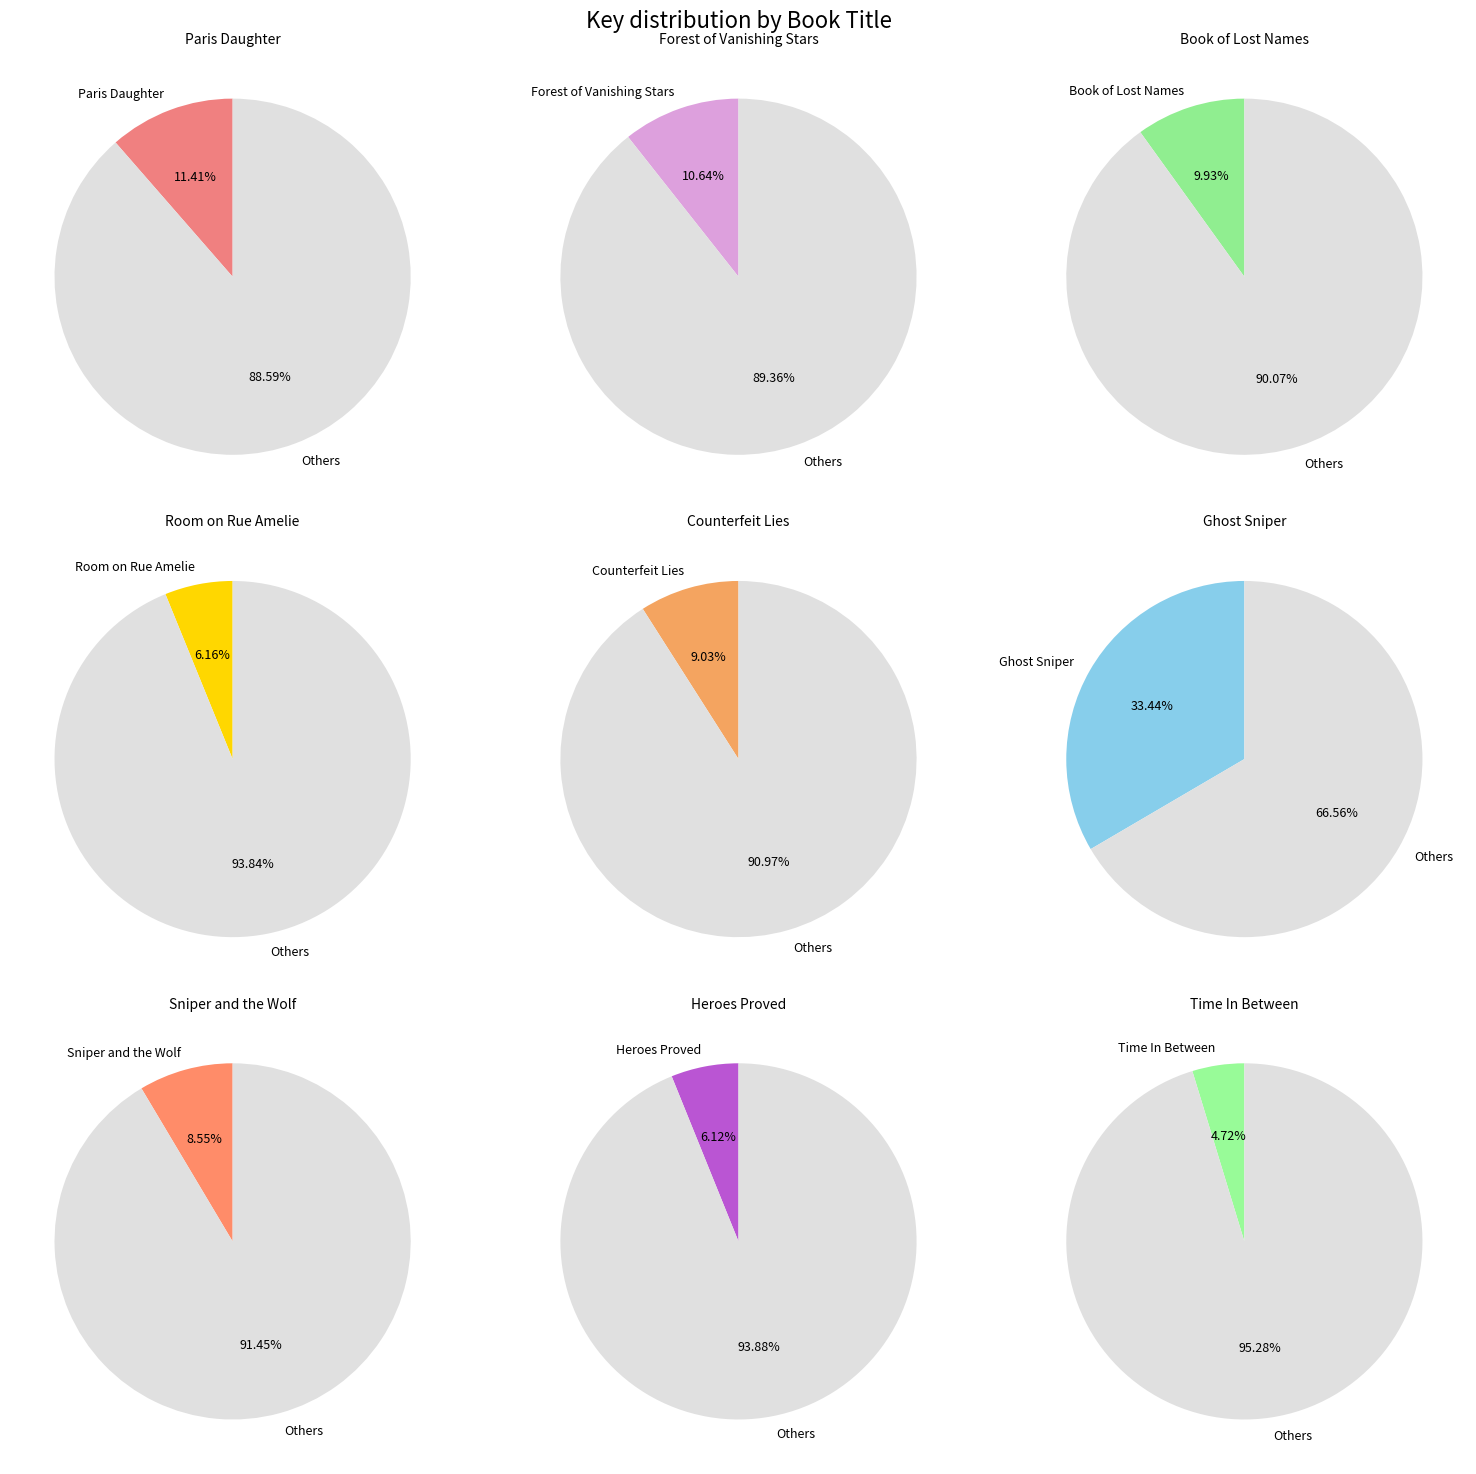

Between Heroes Proved and Book of Lost Names, which is larger?

Book of Lost Names